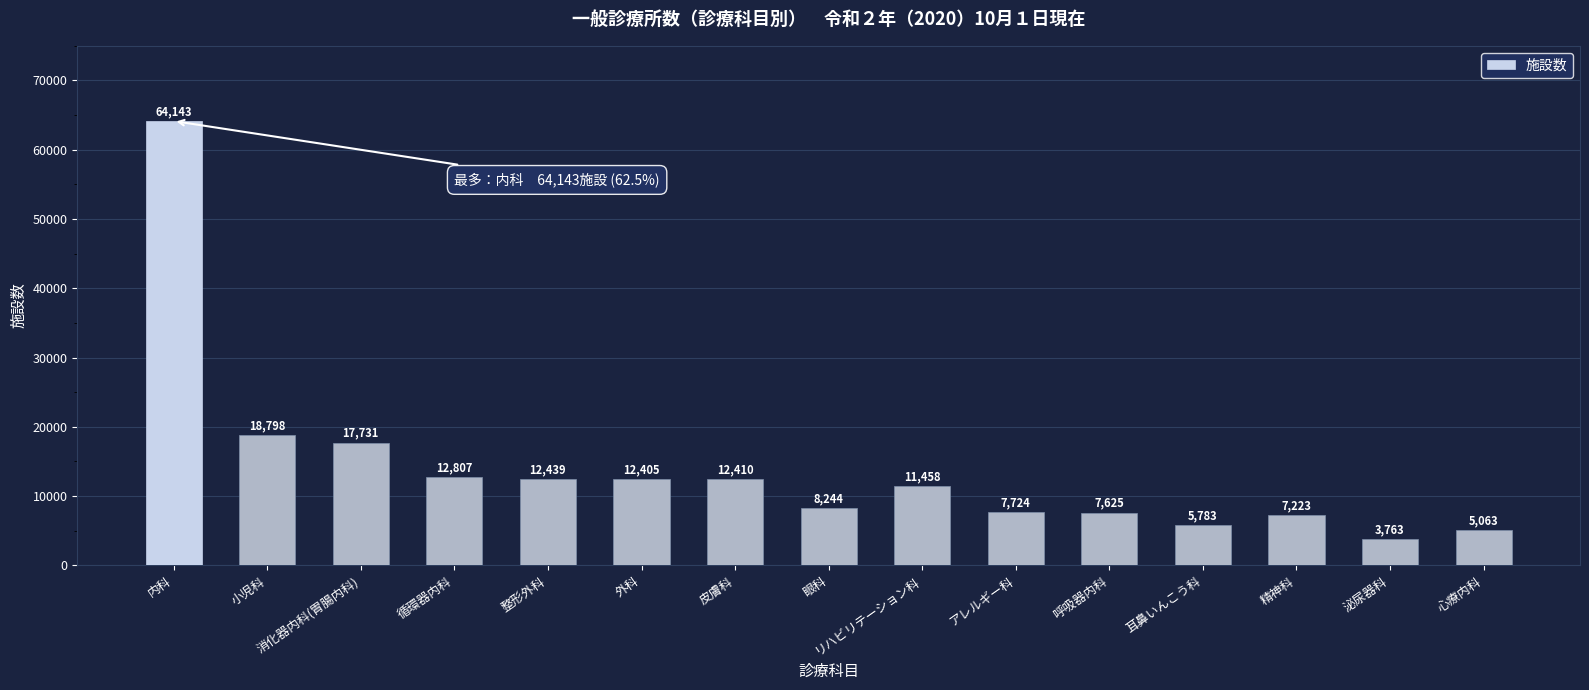

Reading left to right, transcribe all the data shown in this chart.

内科=64143	小児科=18798	消化器内科(胃腸内科)=17731	循環器内科=12807	整形外科=12439	外科=12405	皮膚科=12410	眼科=8244	リハビリテーション科=11458	アレルギー科=7724	呼吸器内科=7625	耳鼻いんこう科=5783	精神科=7223	泌尿器科=3763	心療内科=5063